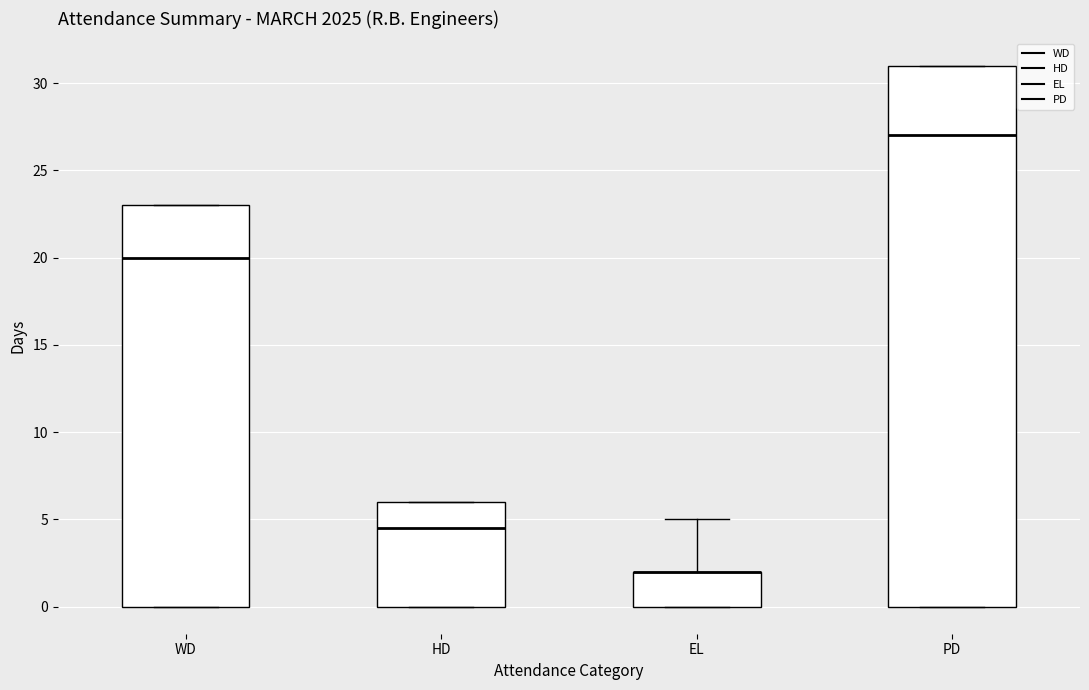

Where does the upper whisker of the box for EL end on the y-axis? The values are not printed on the chart, so give them approximately, as read against the axis.

5.0